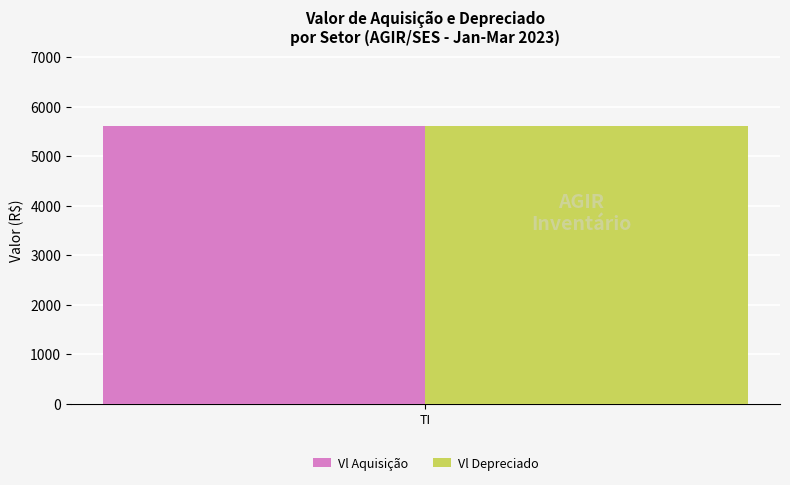

What are all the series names shown in the legend?

Vl Aquisição, Vl Depreciado